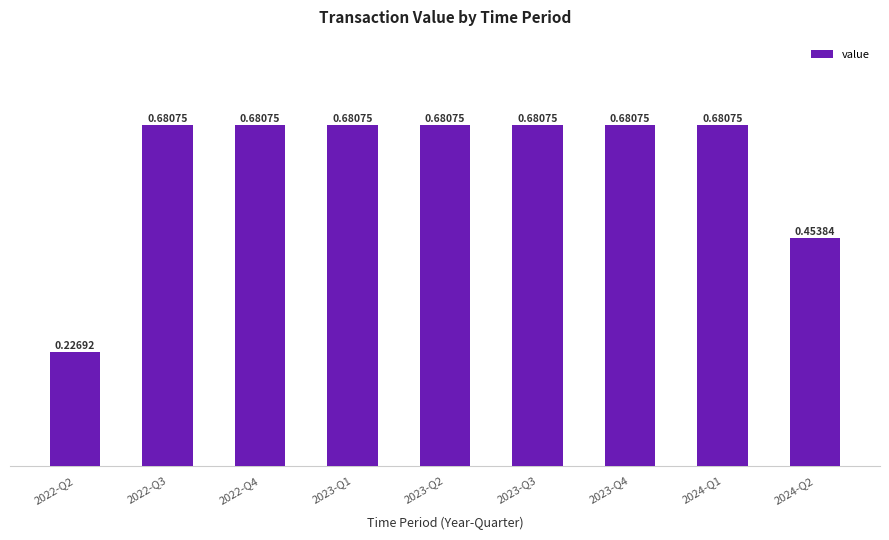

What is the sum of all values?

5.4